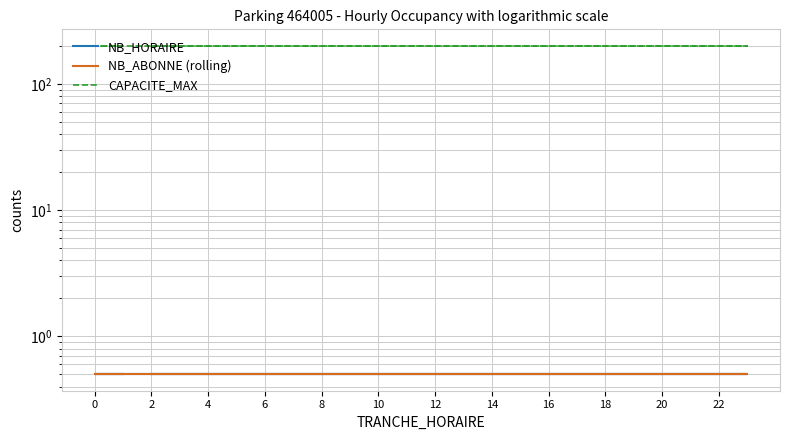

True or false: CAPACITE_MAX has a value of 200.0 at 20.

True